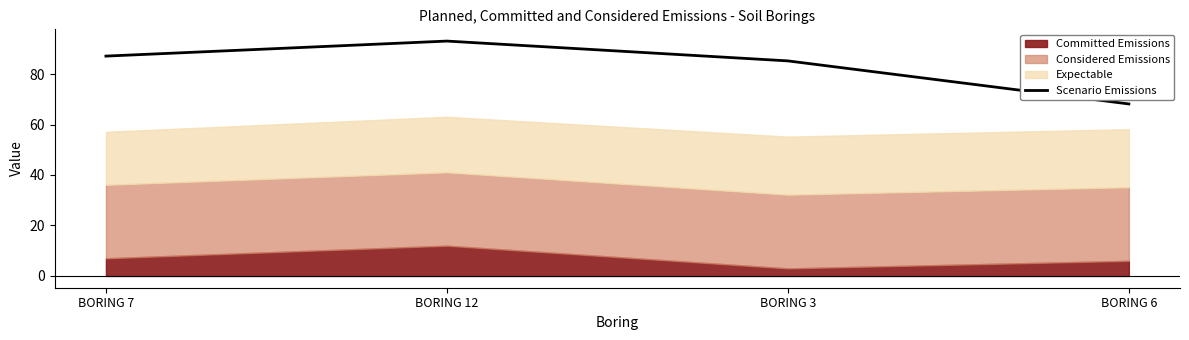

Where is the data nearest to the value 80?

BORING 3